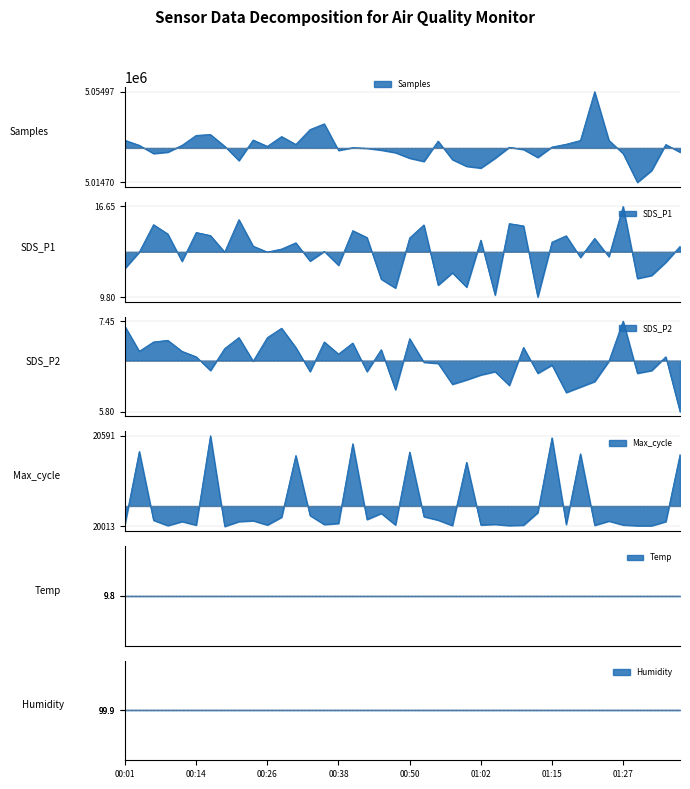

Which series has the widest spread of values?

Samples